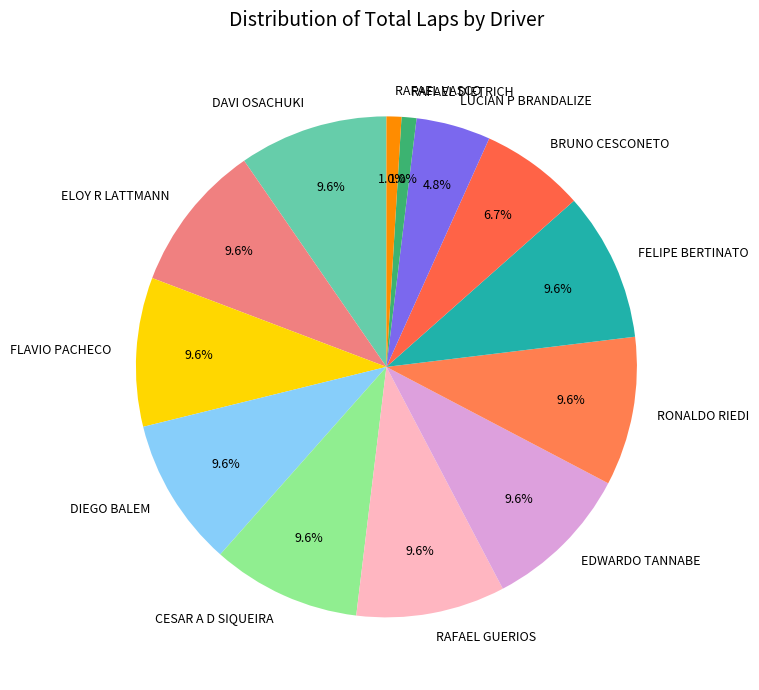

How much of the chart is everything except FELIPE BERTINATO?

90.4%